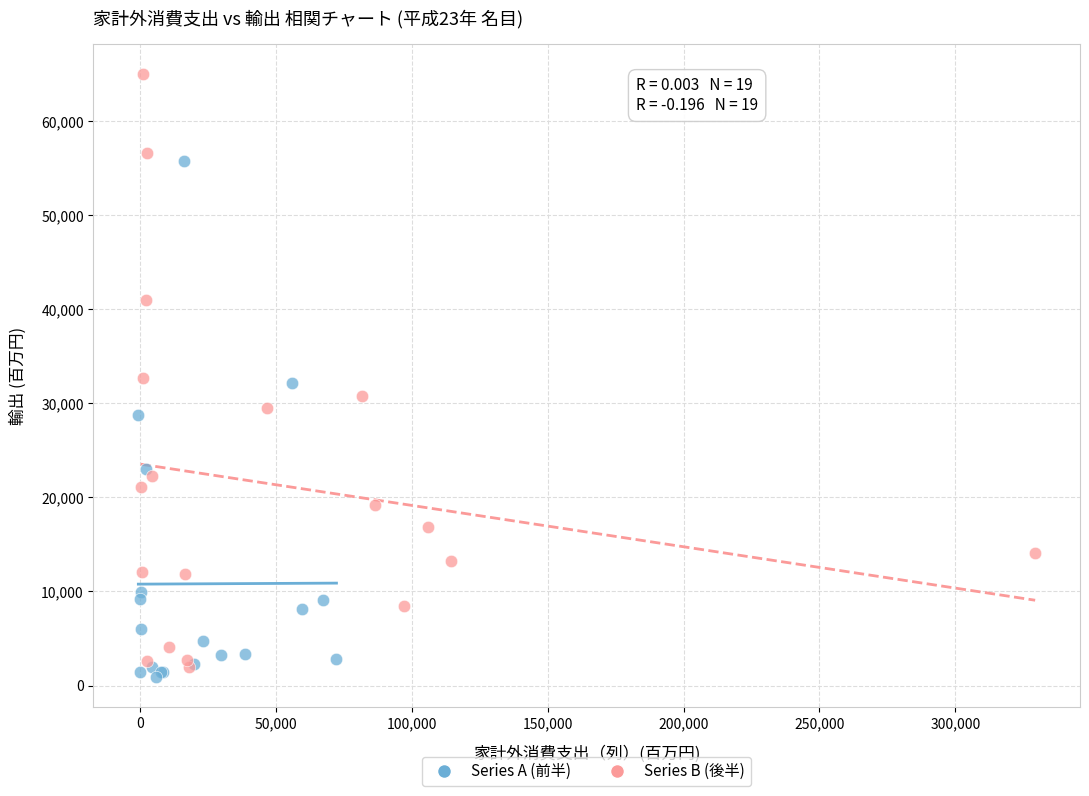

What are all the series names shown in the legend?

Series A (前半), Series B (後半)